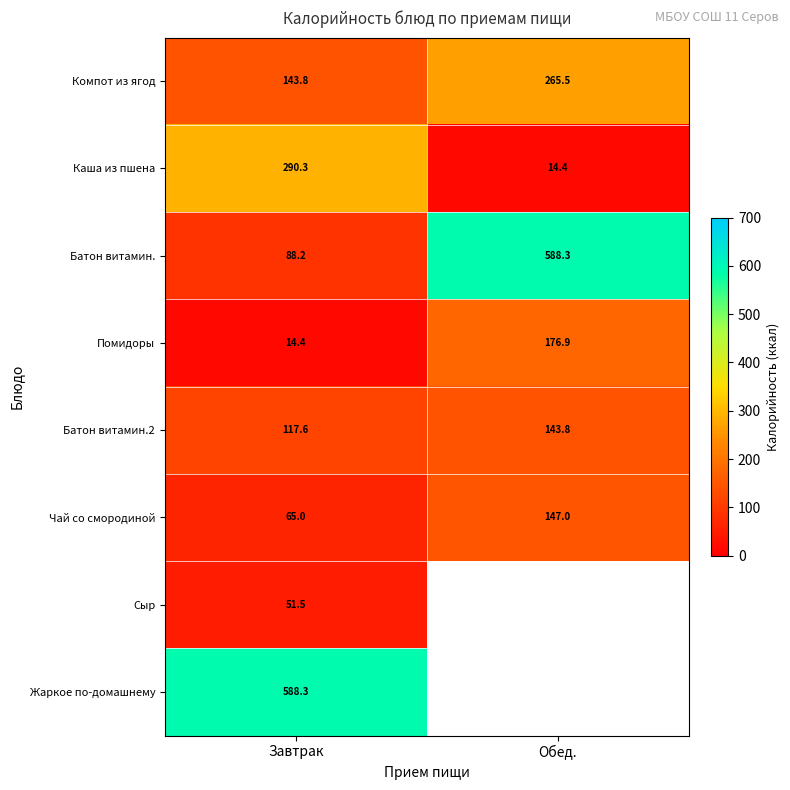

Is it true that Батон витамин.2 equals 117.6 at Завтрак?

True